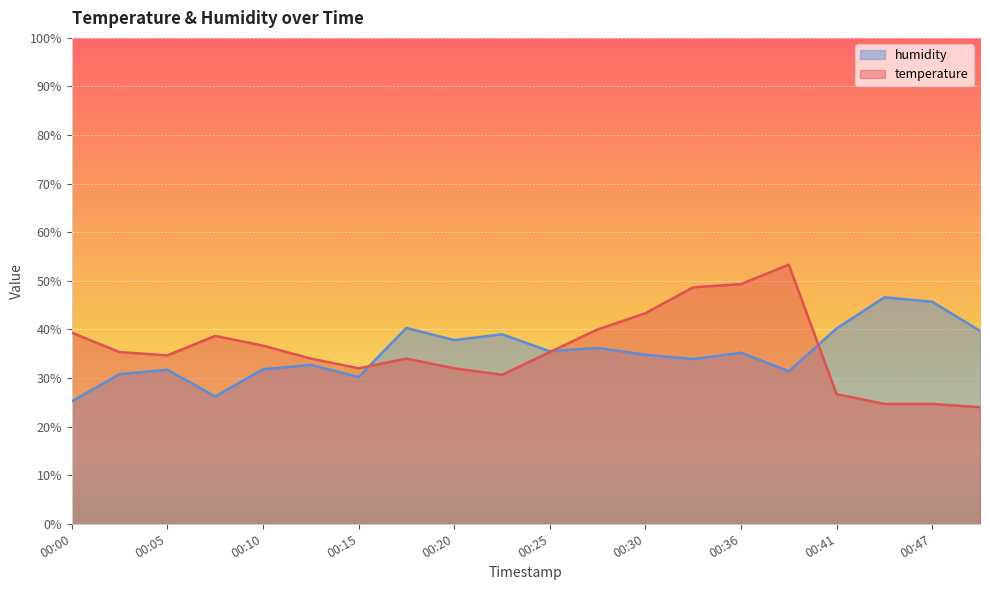

How many data points does each series have?

20